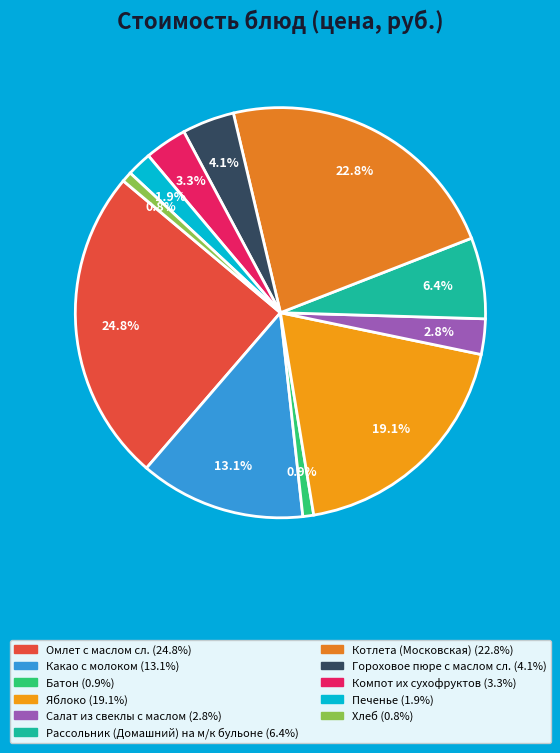

How many slices are in this pie chart?

11